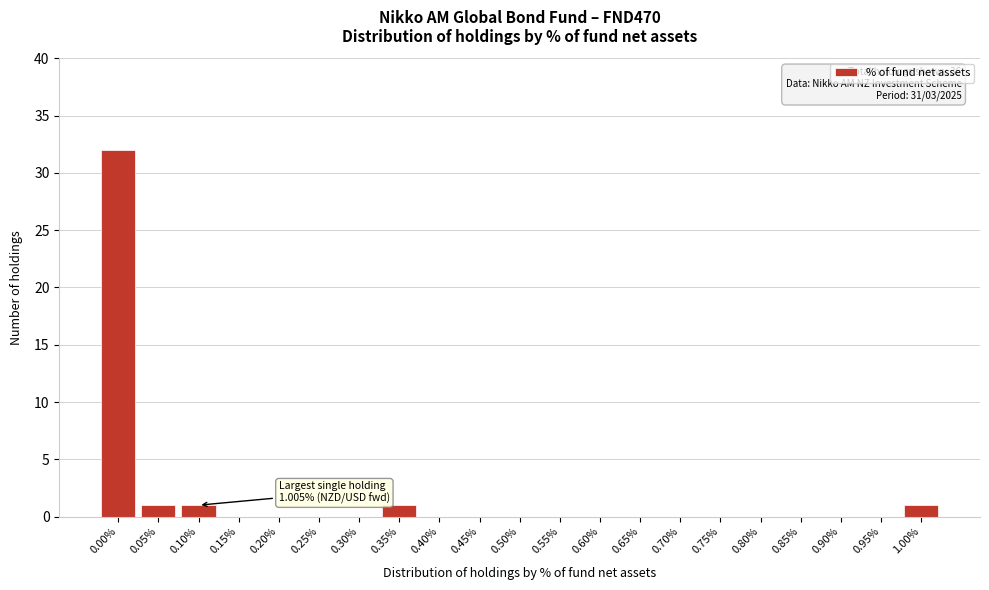

Reading left to right, transcribe all the data shown in this chart.

0.00%=32	0.05%=1	0.10%=1	0.15%=0	0.20%=0	0.25%=0	0.30%=0	0.35%=1	0.40%=0	0.45%=0	0.50%=0	0.55%=0	0.60%=0	0.65%=0	0.70%=0	0.75%=0	0.80%=0	0.85%=0	0.90%=0	0.95%=0	1.00%=1